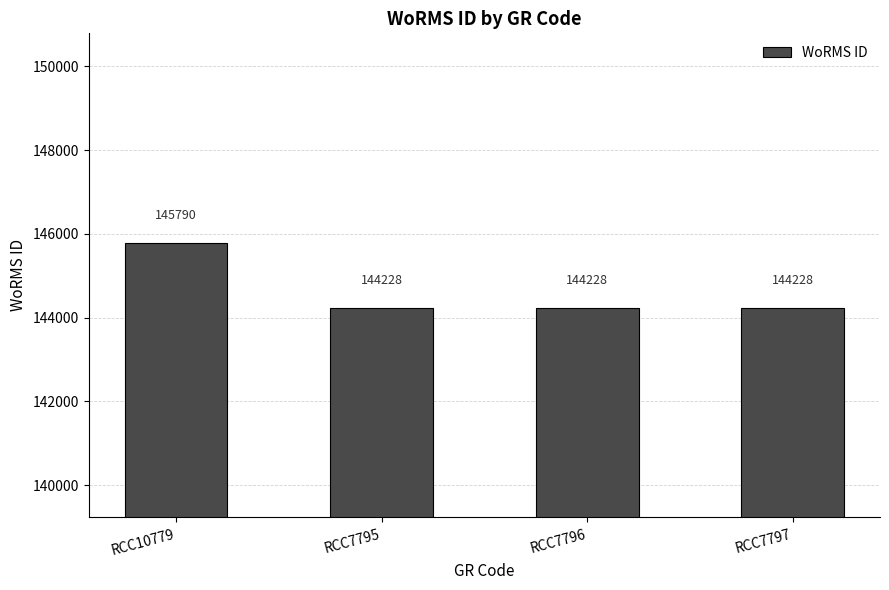

Read the value at RCC7795, to the nearest 10.

144230